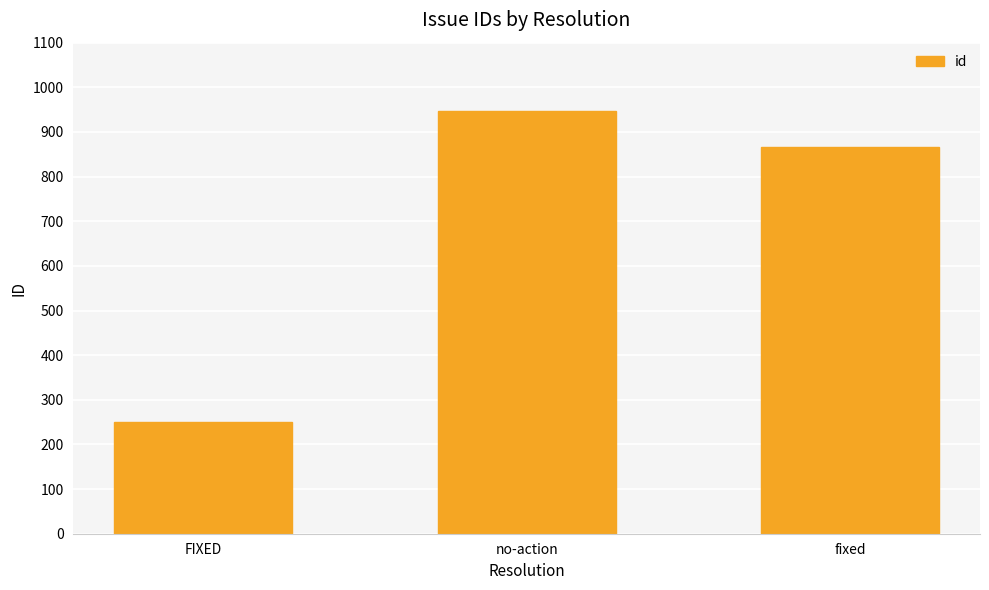

What is the ratio of the value at no-action to the value at fixed?

1.1